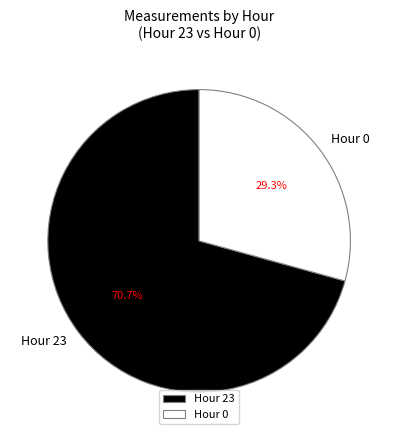

Count the number of slices in the pie.

2